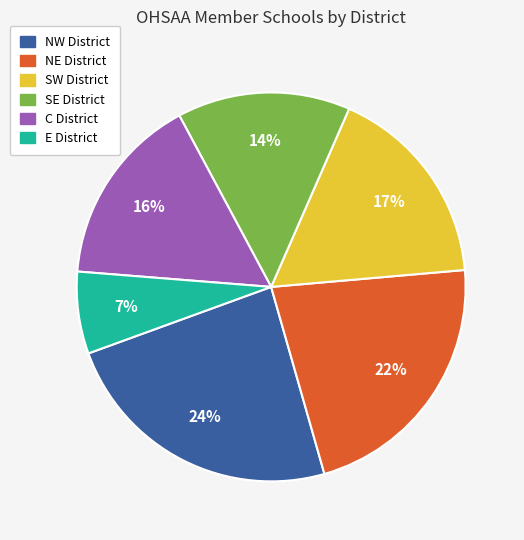

To the nearest percent, what is the combined percentage of C and E?

23%